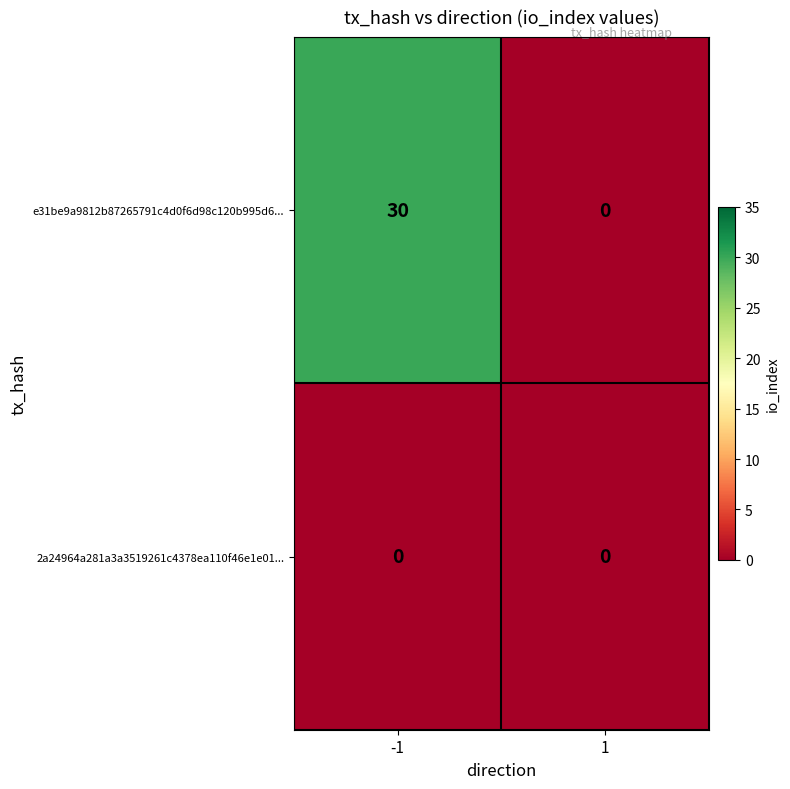

Rank the series by their maximum value, from lowest to highest.

2a24964a281a3a3519261c4378ea110f46e1e01..., e31be9a9812b87265791c4d0f6d98c120b995d6...